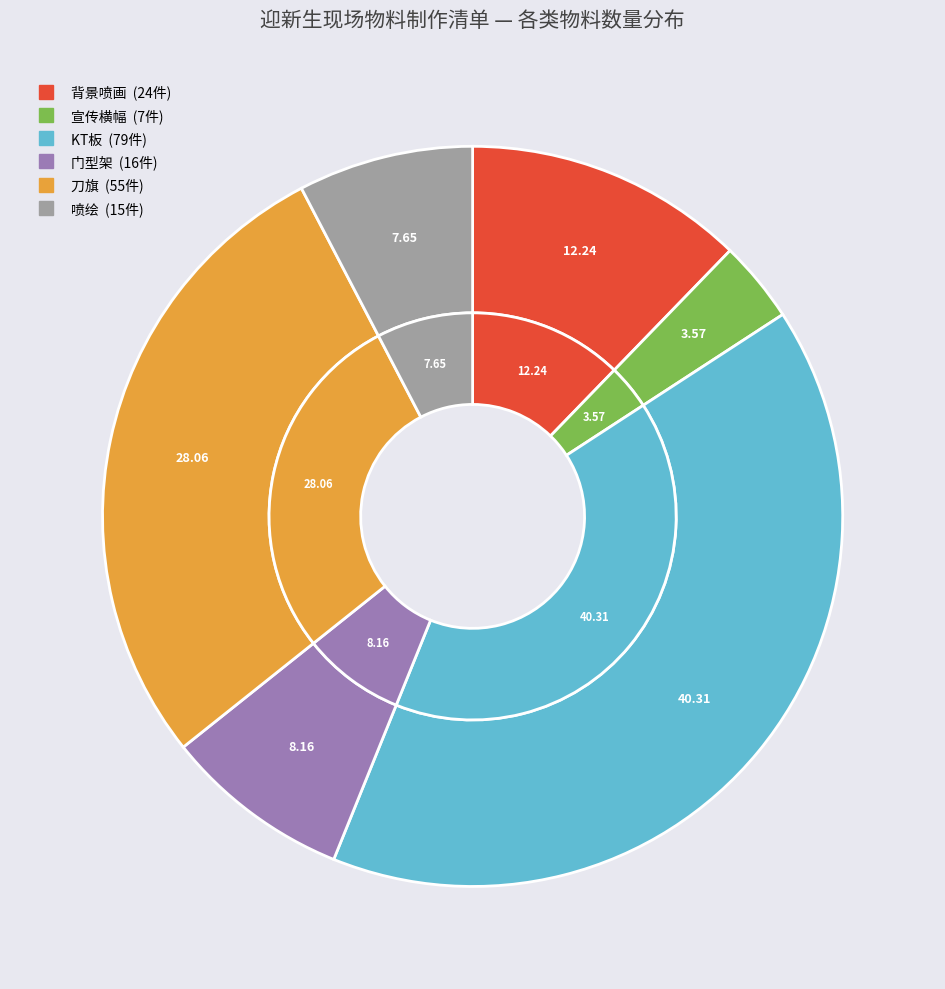

To the nearest percent, what is the difference between the KT板 and 背景喷画 slice percentages?

28%